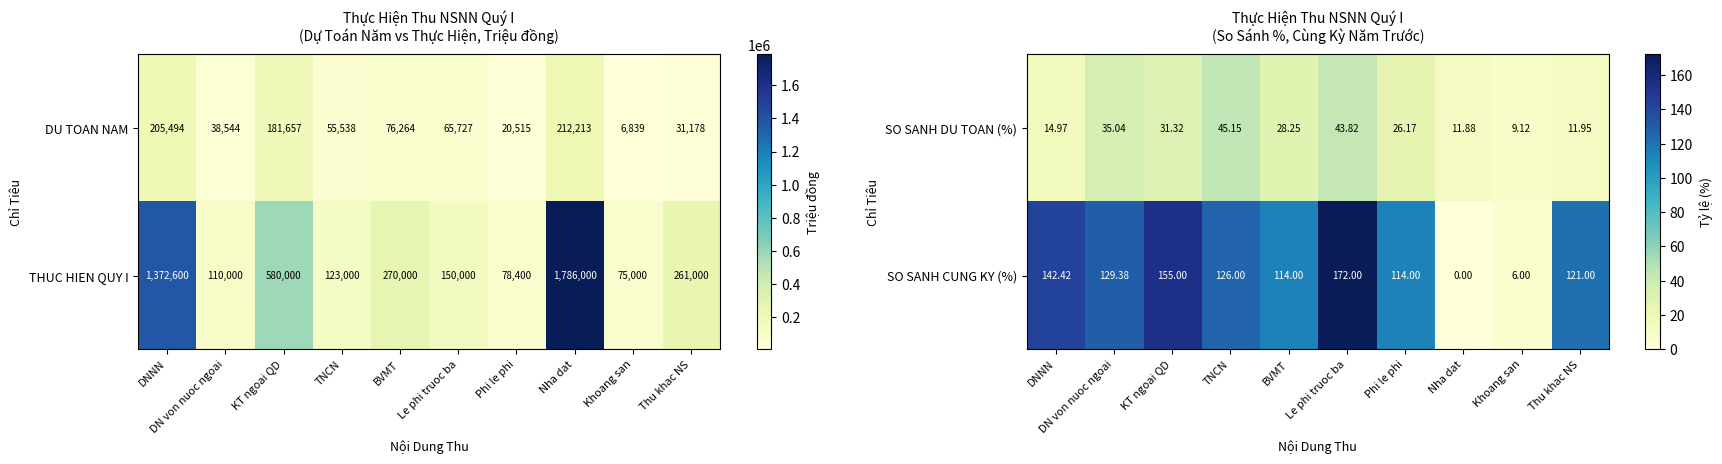

What value does the SO SANH CUNG KY (%) series have at TNCN?

126.0